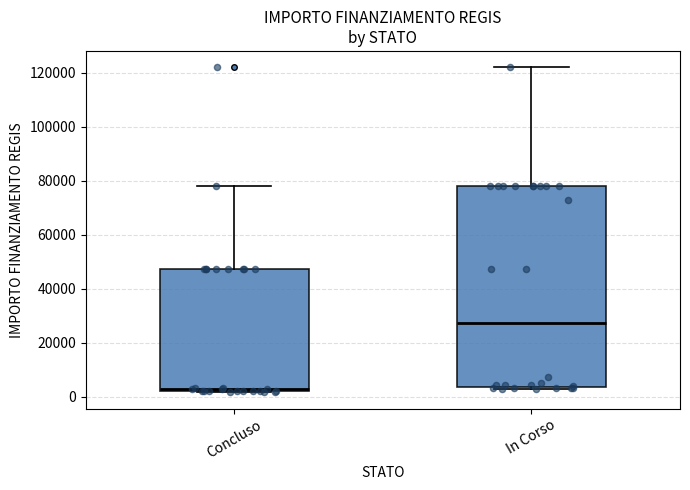

Reading left to right, read every box against the y-axis: the position of its median line, the range the box covers, and the ends of its whiskers. The values are not printed on the chart, so give them approximately, as read against the axis.

Concluso: median 2000, box 2000 to 48000, whiskers 2000 to 78000
In Corso: median 28000, box 4000 to 78000, whiskers 2000 to 122000